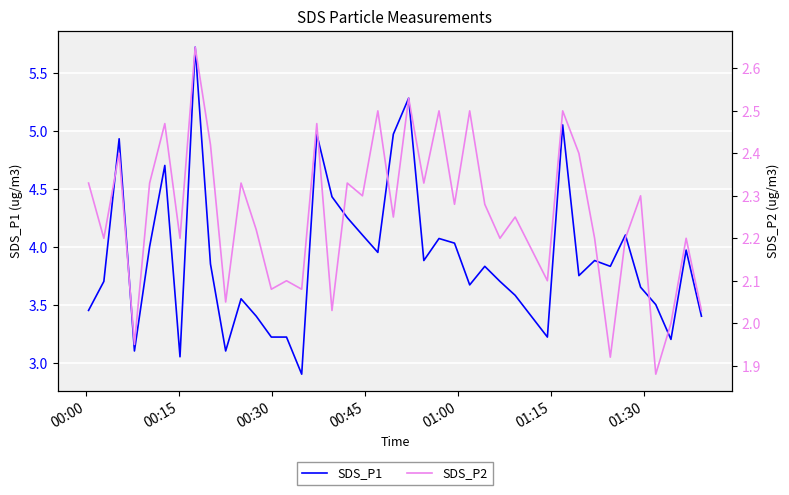

Where does the SDS_P1 series first go above 3?

00:00